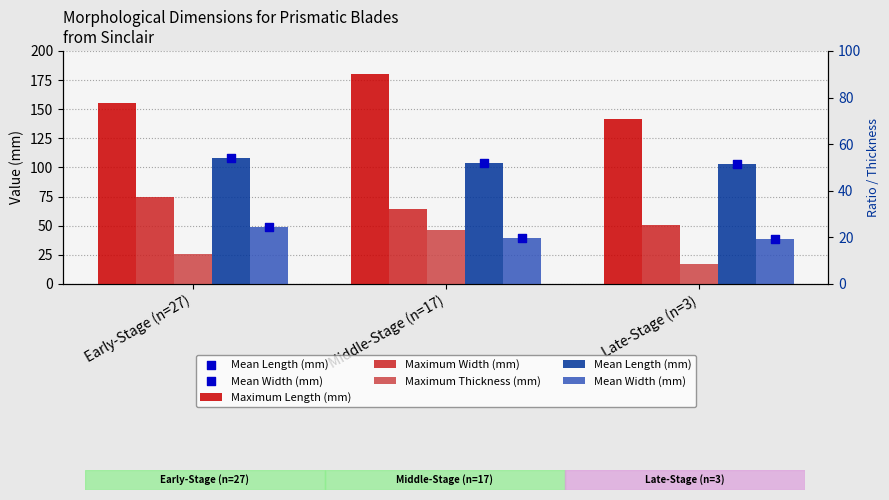

At which category is the sum across all series the highest?

Middle-Stage (n=17)